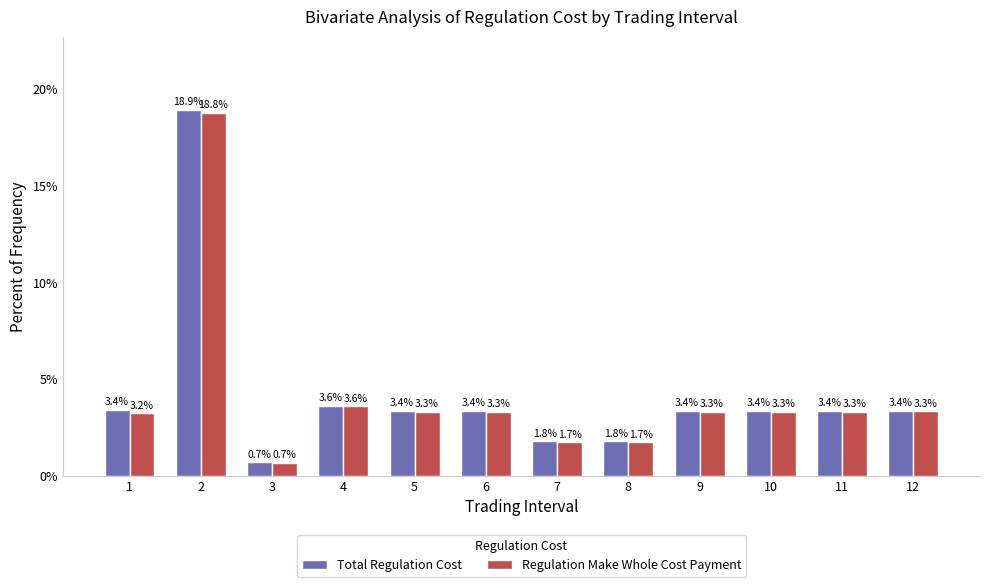

What is the average value of the Regulation Make Whole Cost Payment series?

4.1